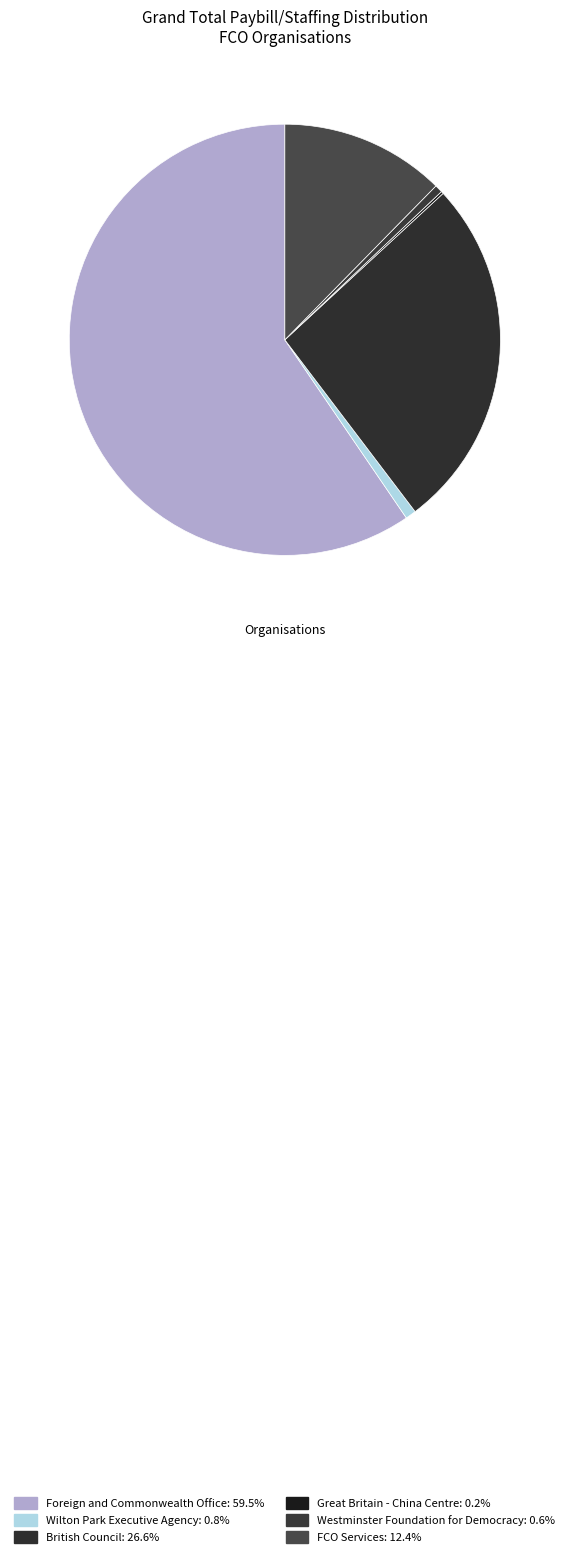

Approximately how many times larger is the value at Foreign and Commonwealth Office compared to British Council?

2.2